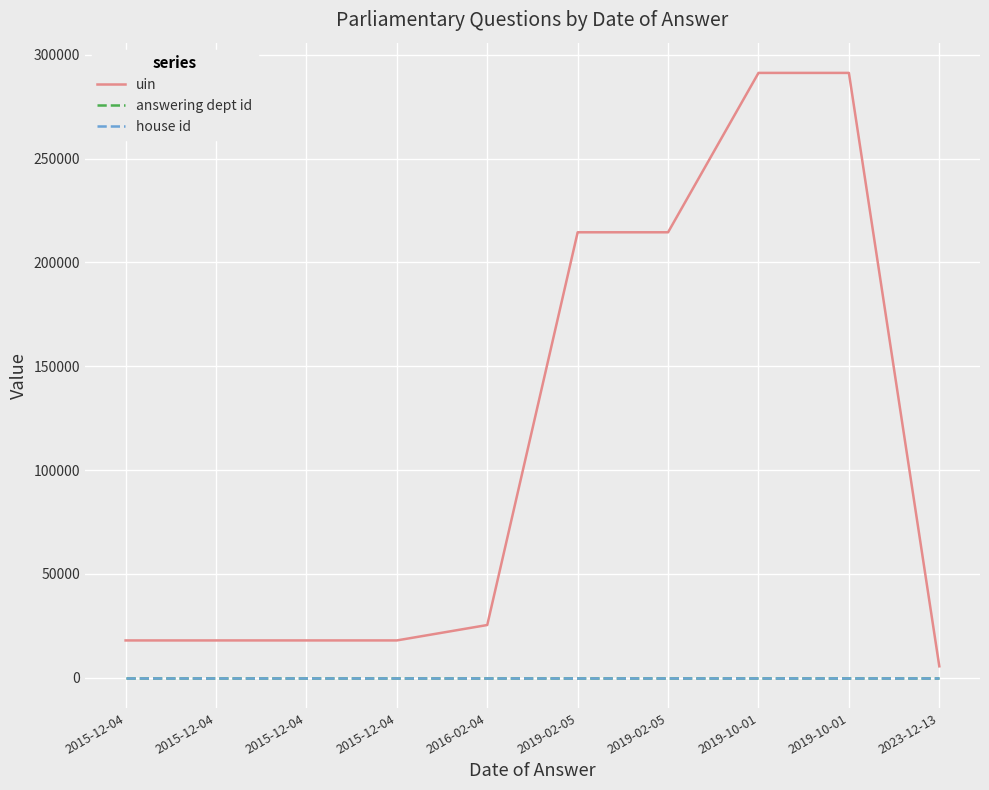

Which series has the widest spread of values?

uin